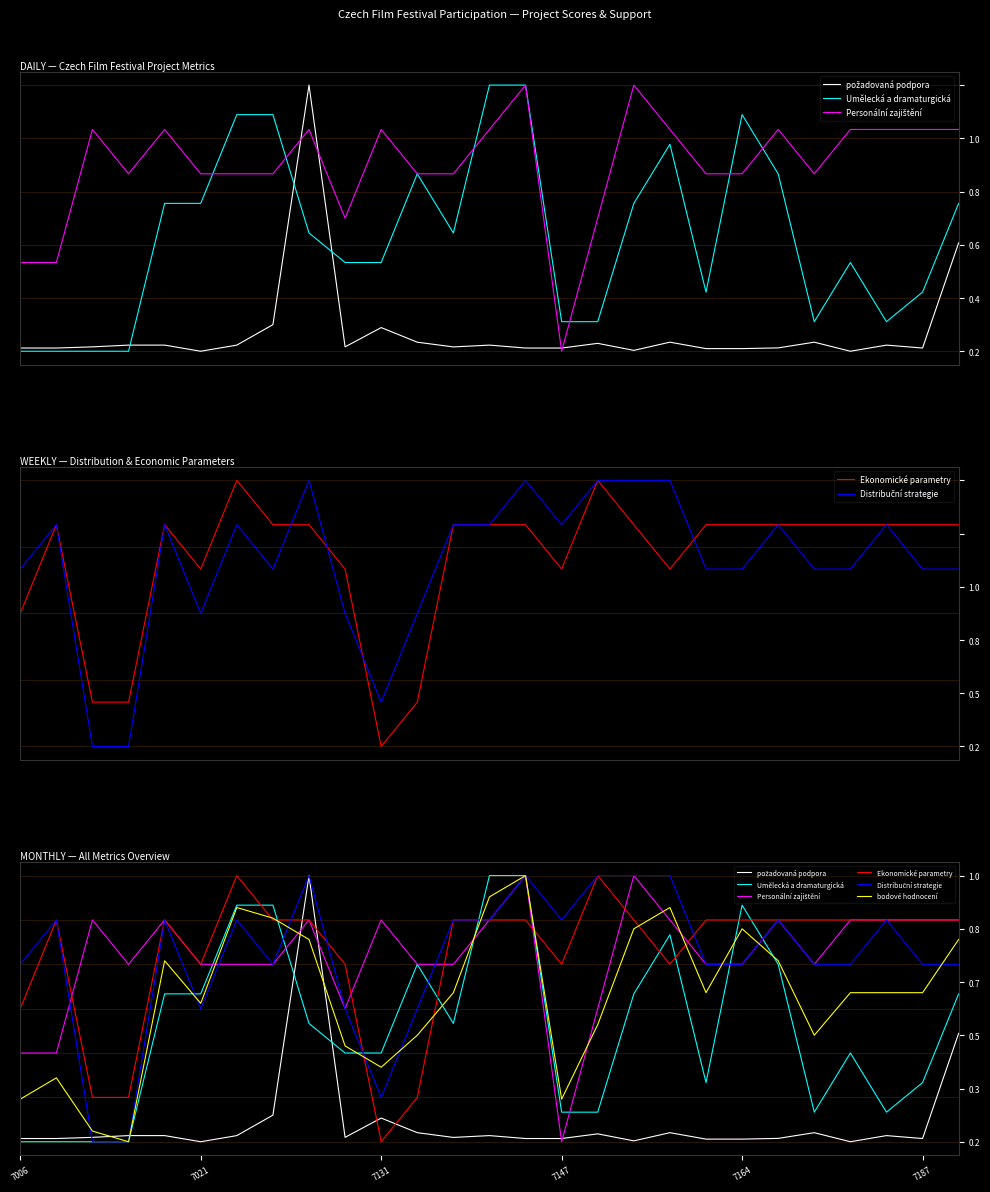

How many Distribuční strategie values are between 0 and 1?

27